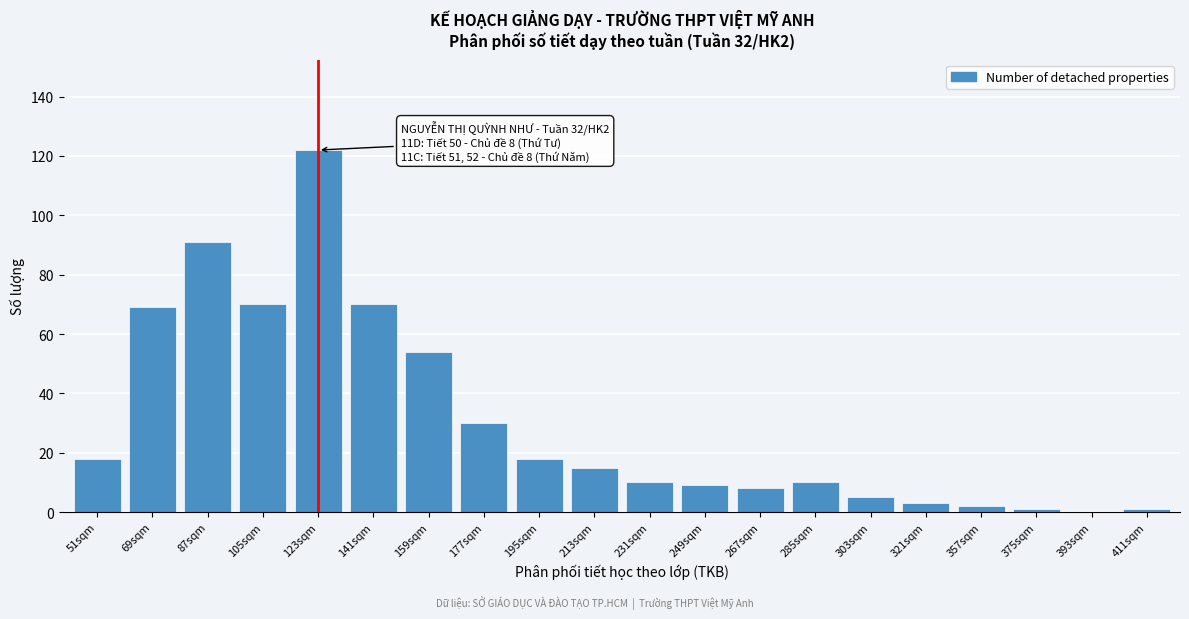

Reading left to right, what are all the values shown in this chart?

51sqm=18	69sqm=69	87sqm=91	105sqm=70	123sqm=122	141sqm=70	159sqm=54	177sqm=30	195sqm=18	213sqm=15	231sqm=10	249sqm=9	267sqm=8	285sqm=10	303sqm=5	321sqm=3	357sqm=2	375sqm=1	393sqm=0	411sqm=1